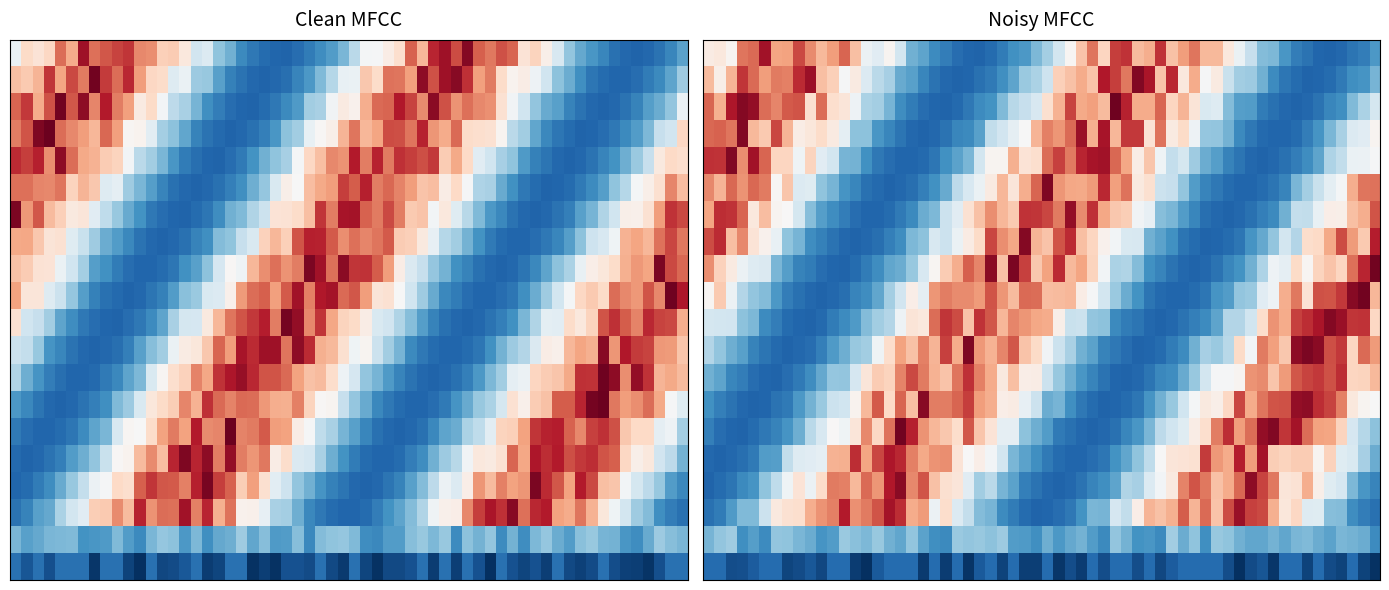

What is the spread (max minus min) of values at direction?

2